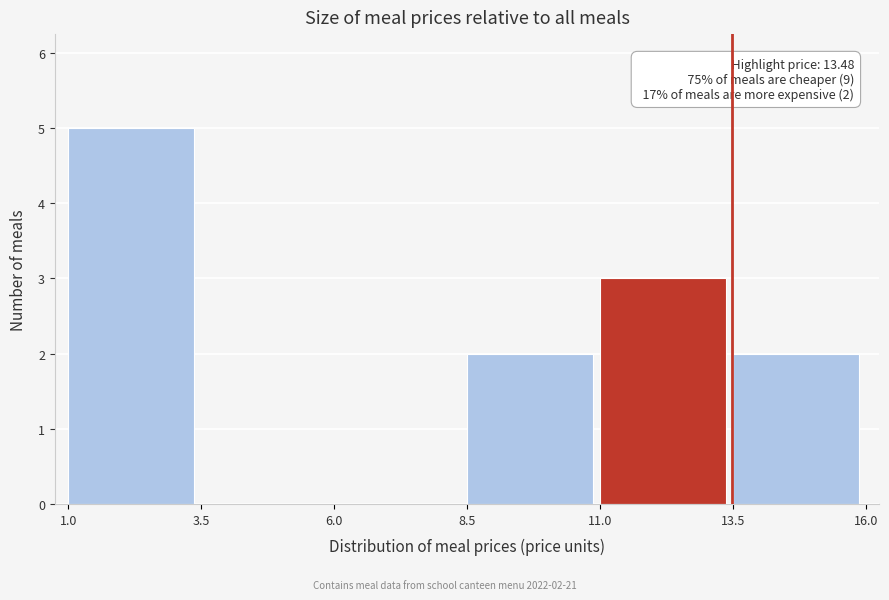

Which range on the x-axis has the tallest bar?

1.0 to 3.5